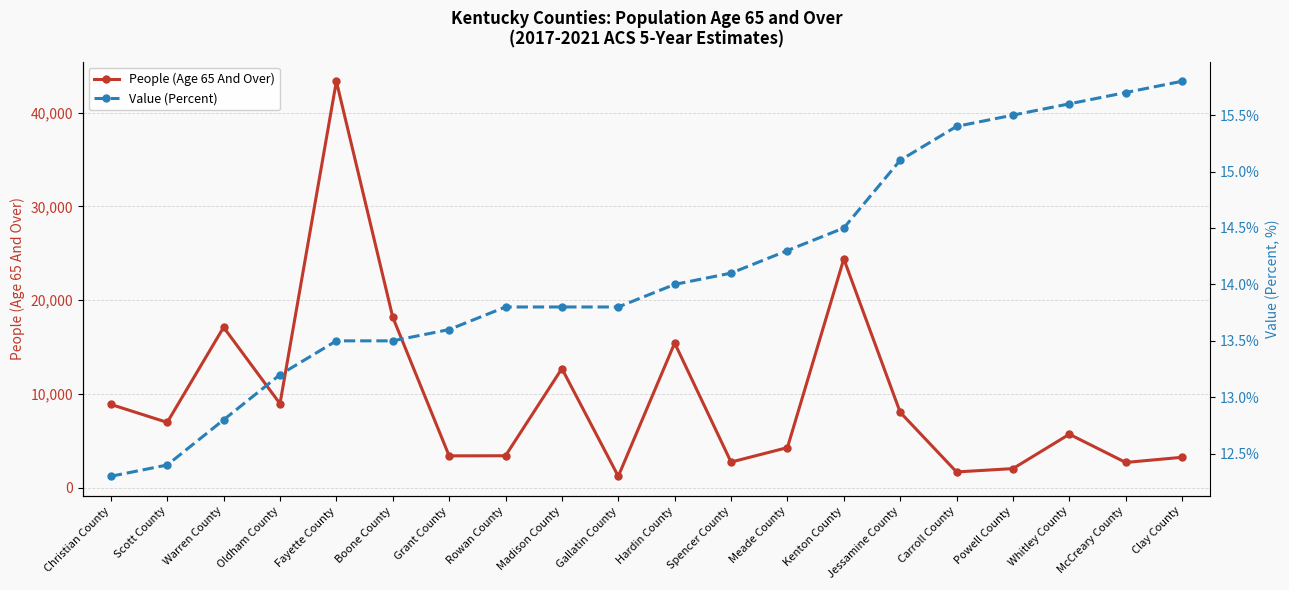

List the series in order of their peak value, lowest first.

Value (Percent), People (Age 65 And Over)